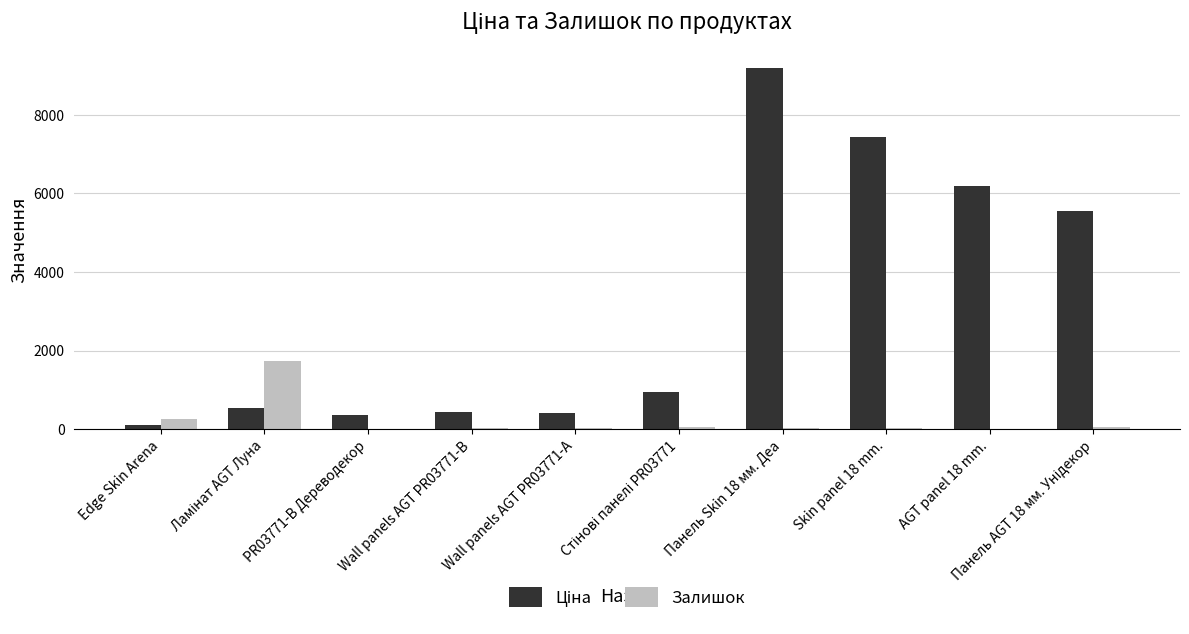

Which category has the highest value across all series?

Панель Skin 18 мм. Деа